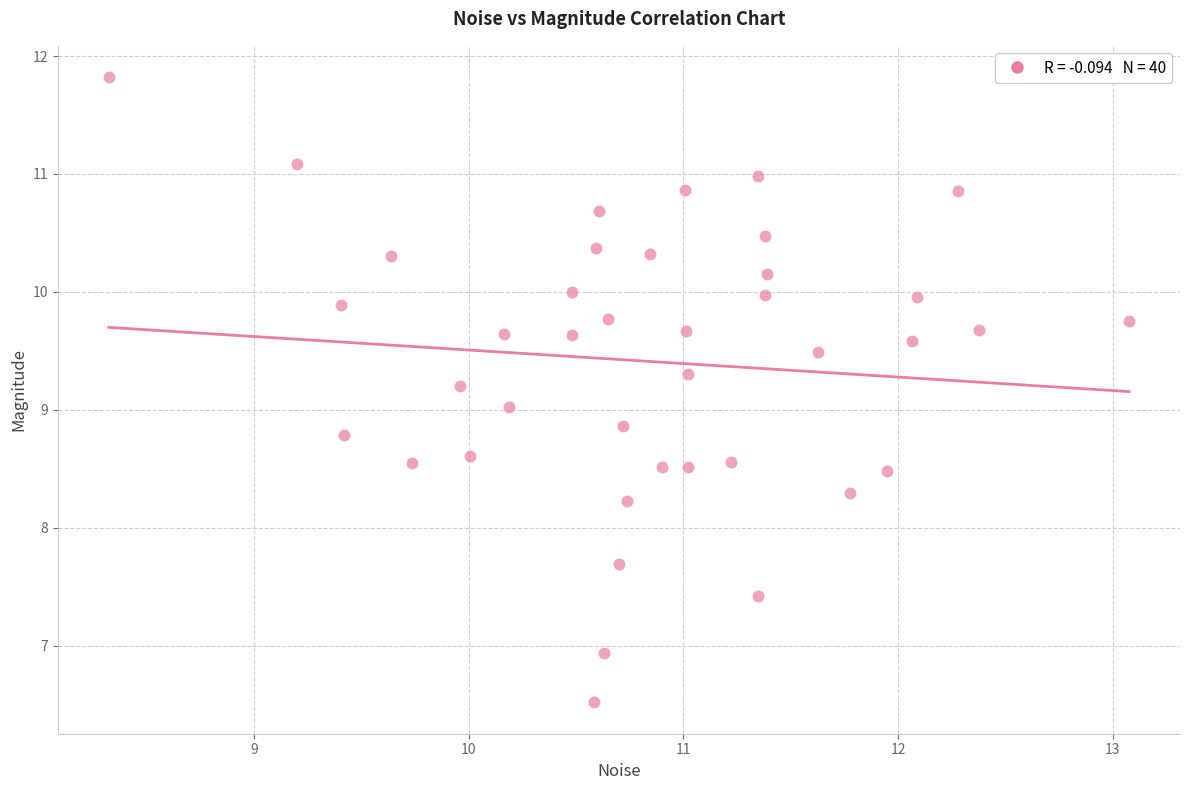

What is the range of X values (max minus min)?

4.8